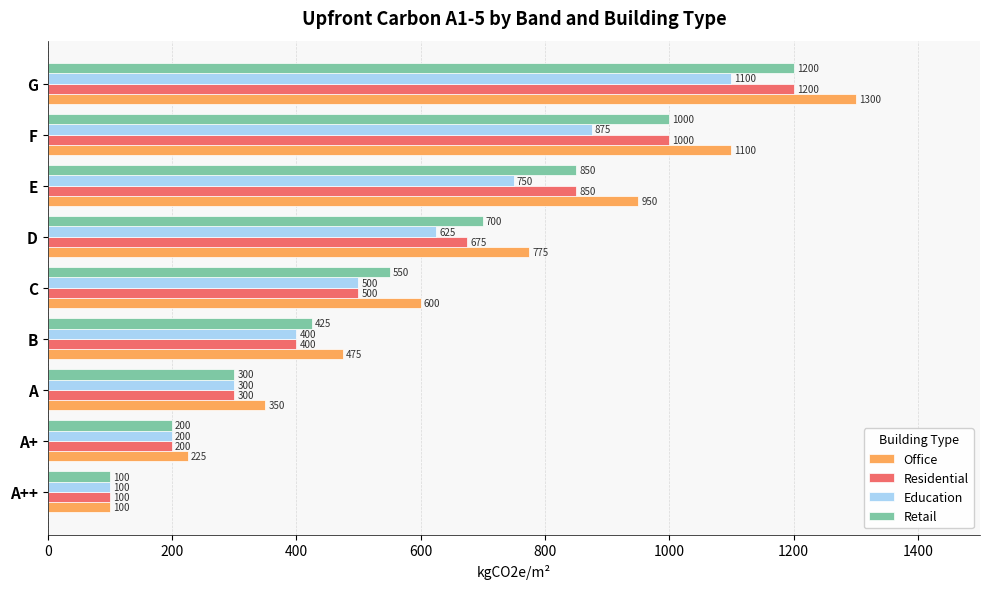

What is the spread (max minus min) of values at C?

100